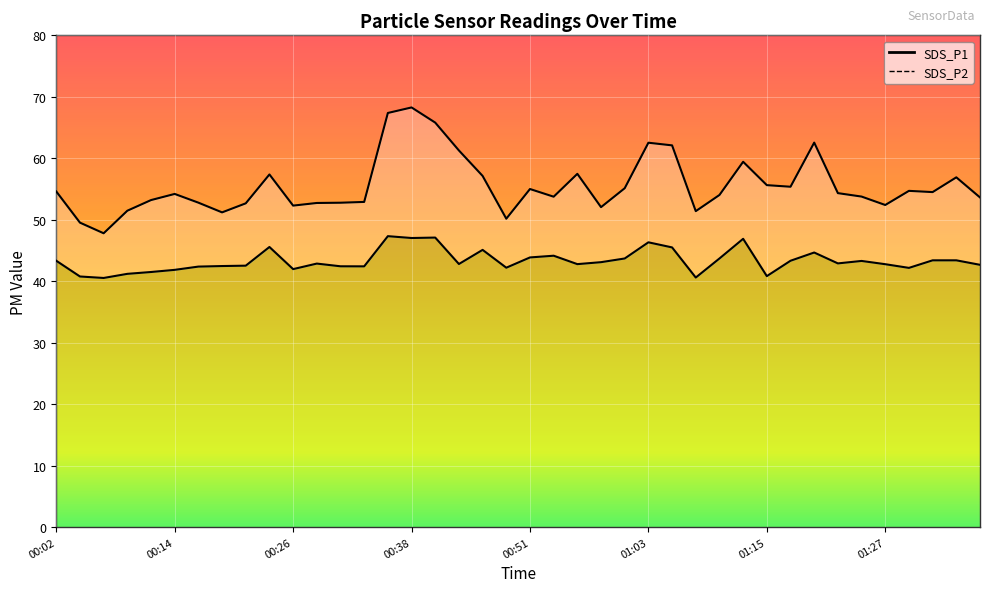

What is the difference between the second highest and minimum values in the SDS_P2 series?

6.6